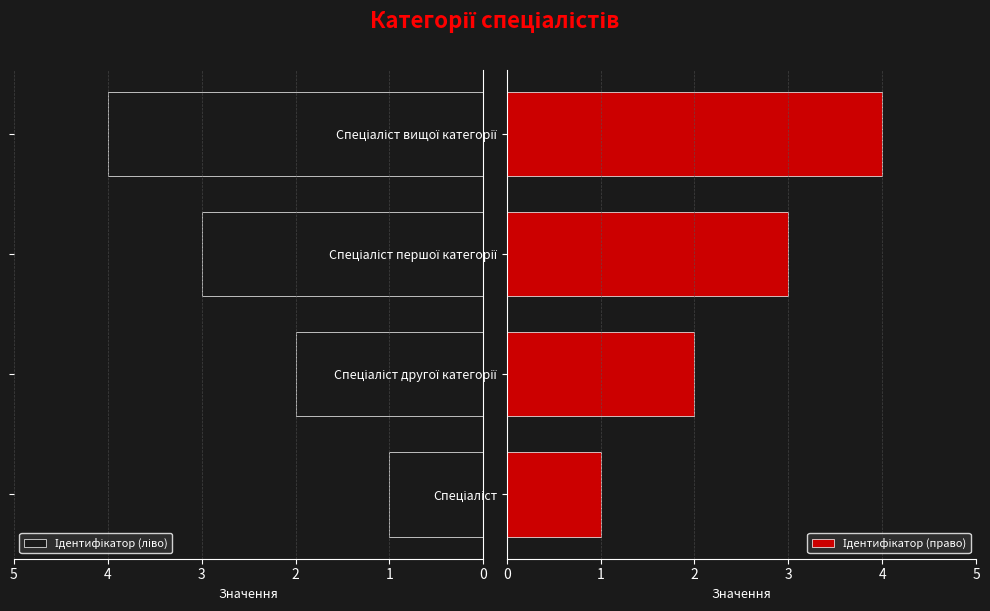

What is the total value across all series at Спеціаліст?

2